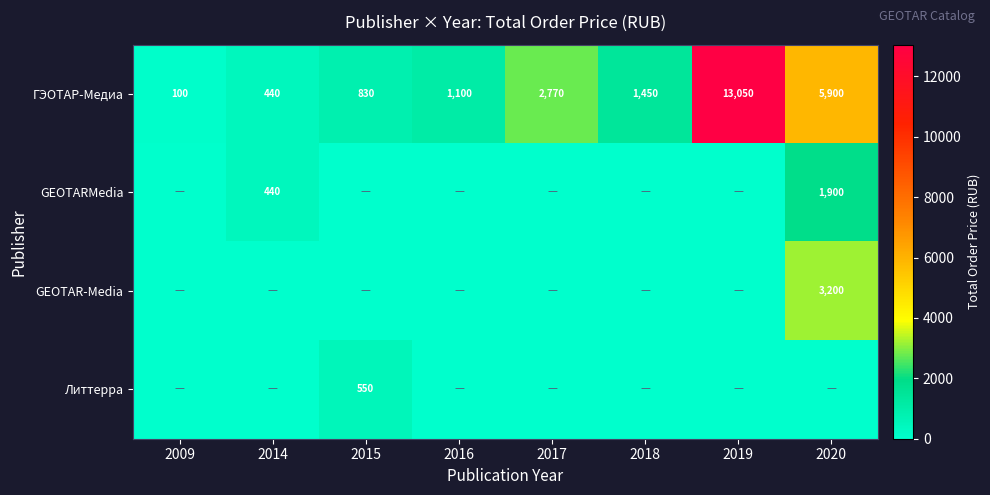

Is it true that GEOTARMedia equals 1900 at 2020?

True